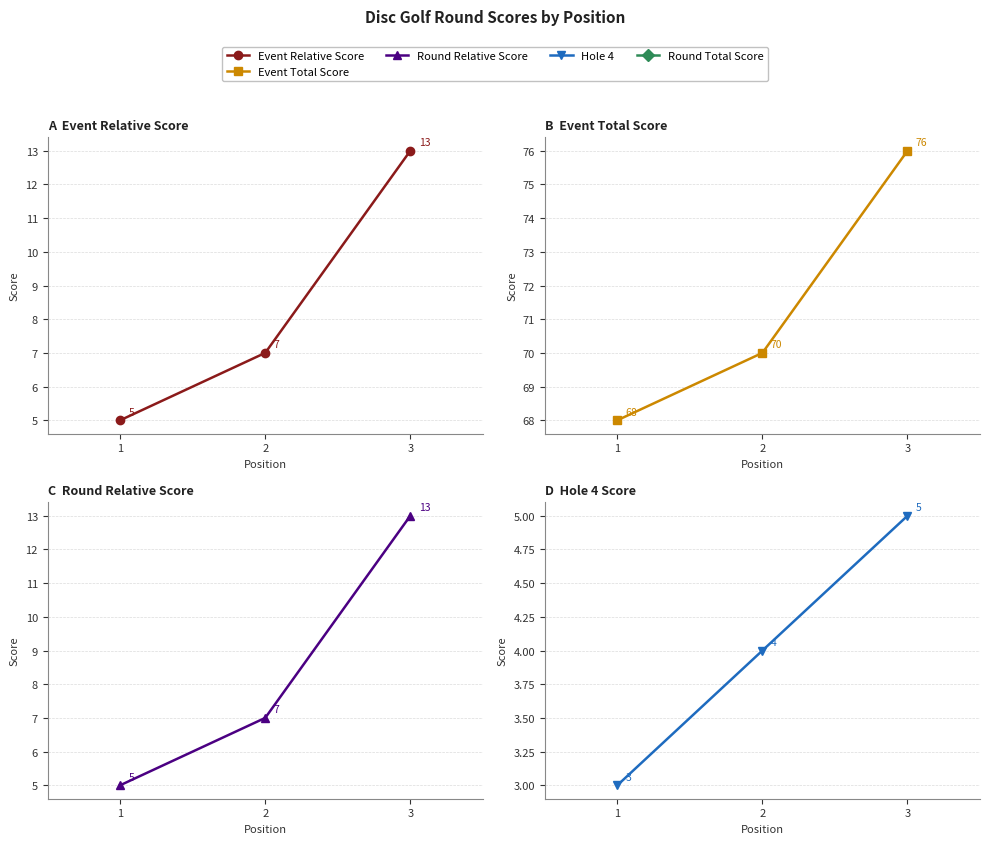

Which category has the highest value in the Hole 4 series?

3